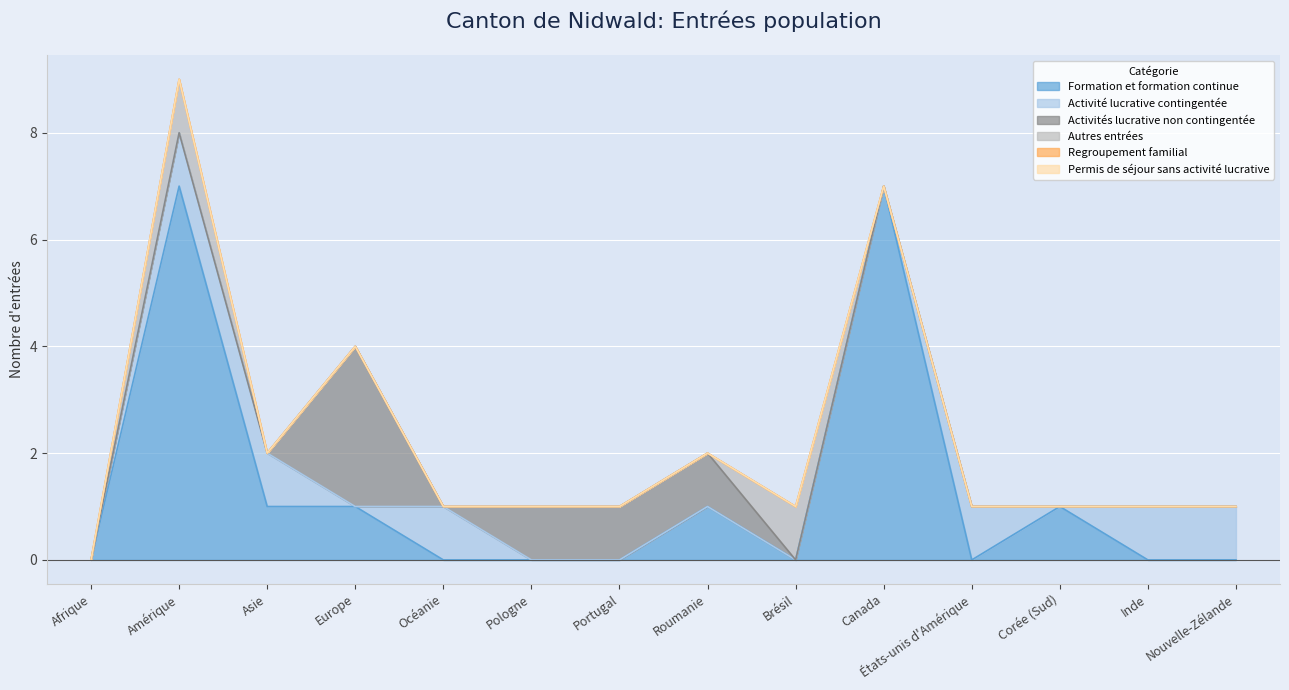

What position from the right is Brésil?

6